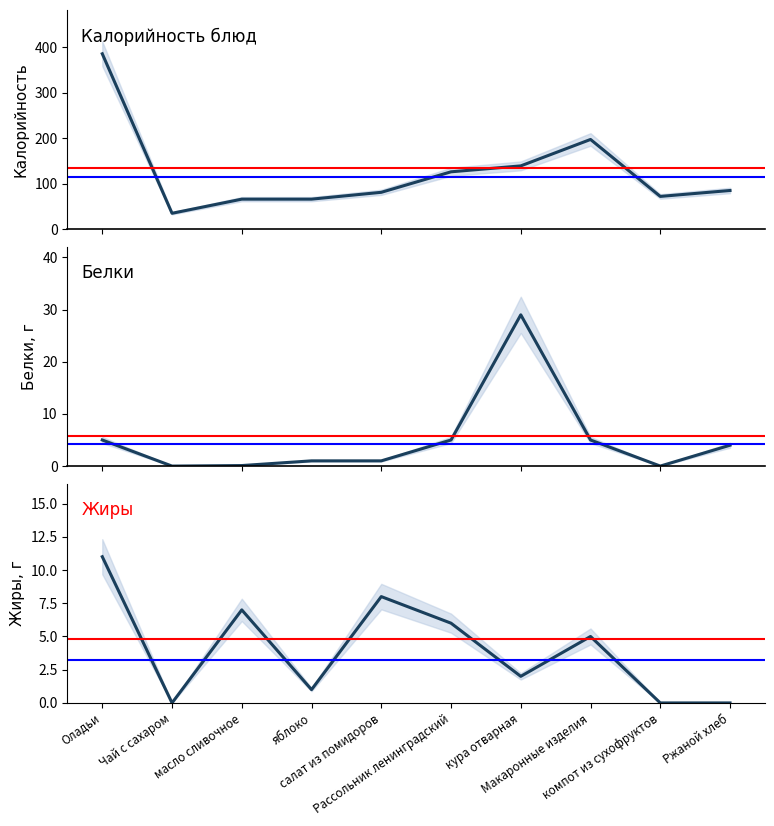

What position from the left is масло сливочное?

3